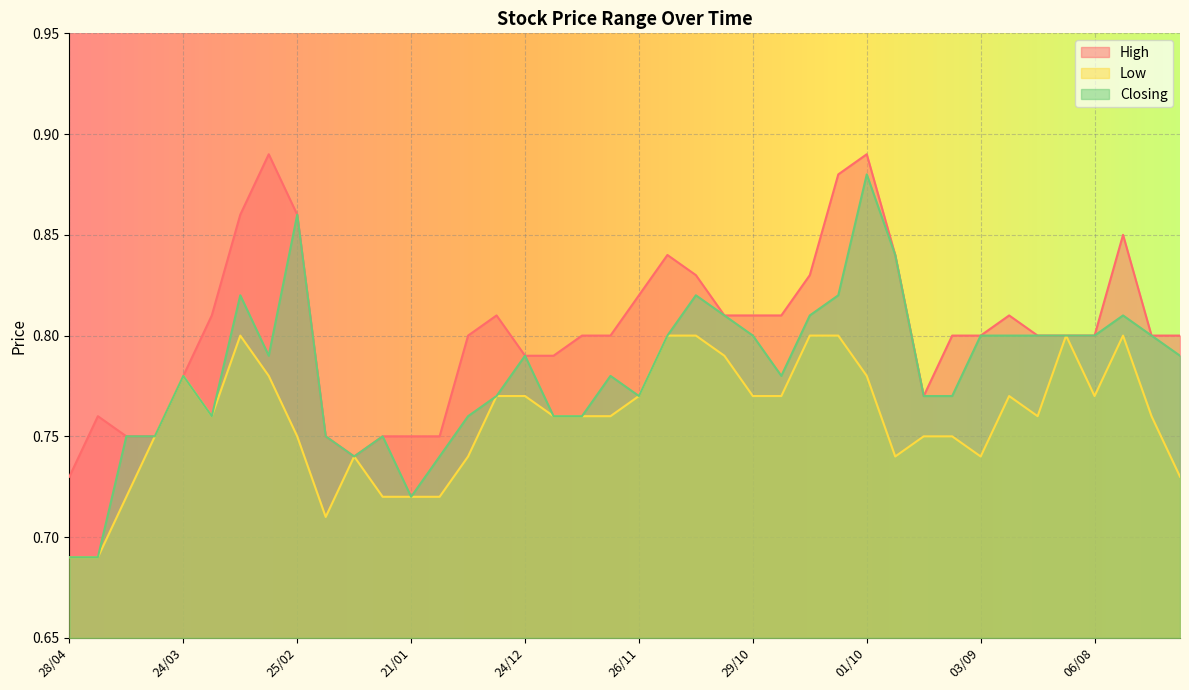

Which category has the lowest value in the Closing series?

28/04